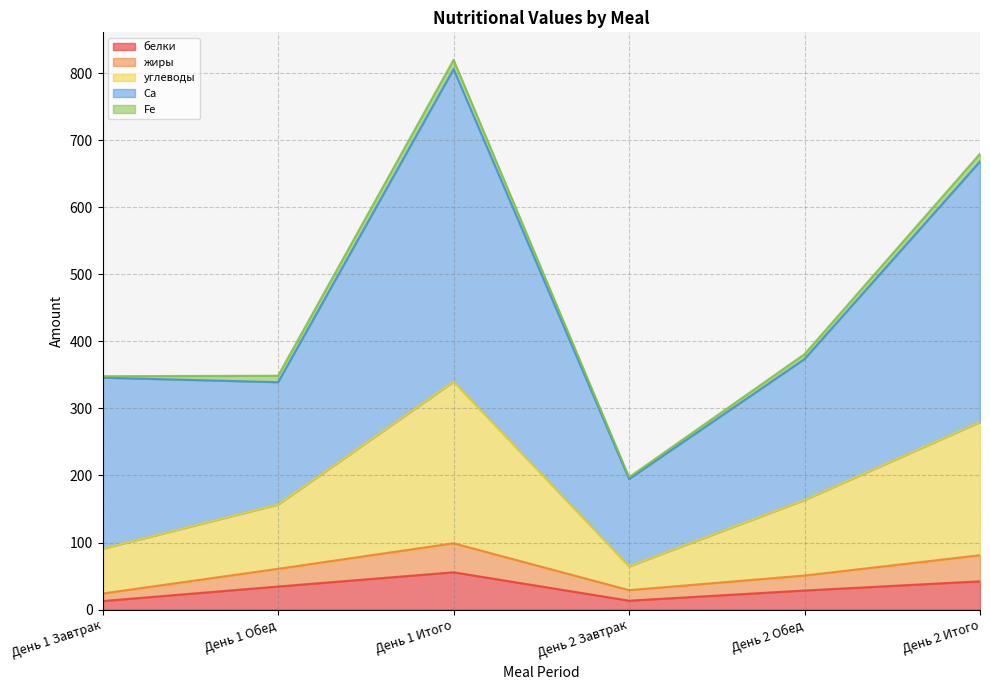

In углеводы, how many points are higher than both neighbors (excluding endpoints)?

1